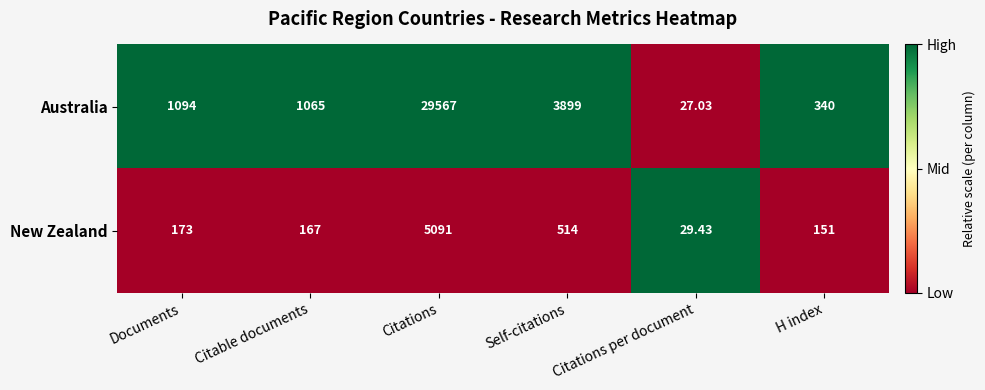

What is the total value across all series at Citations per document?

56.5